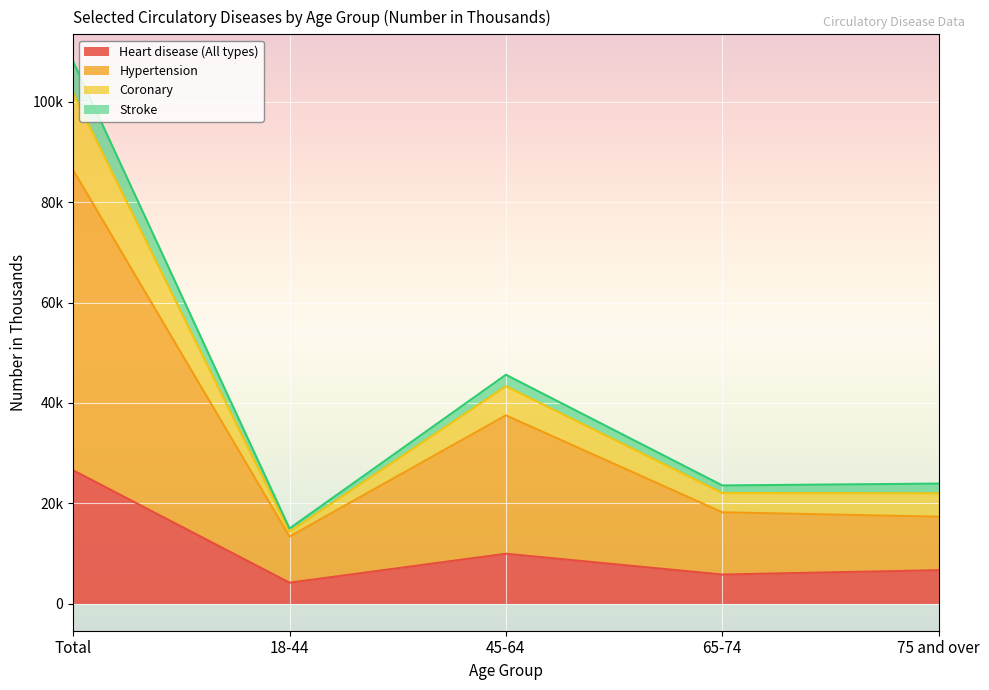

Where does the Coronary series first go above 23915?

Total